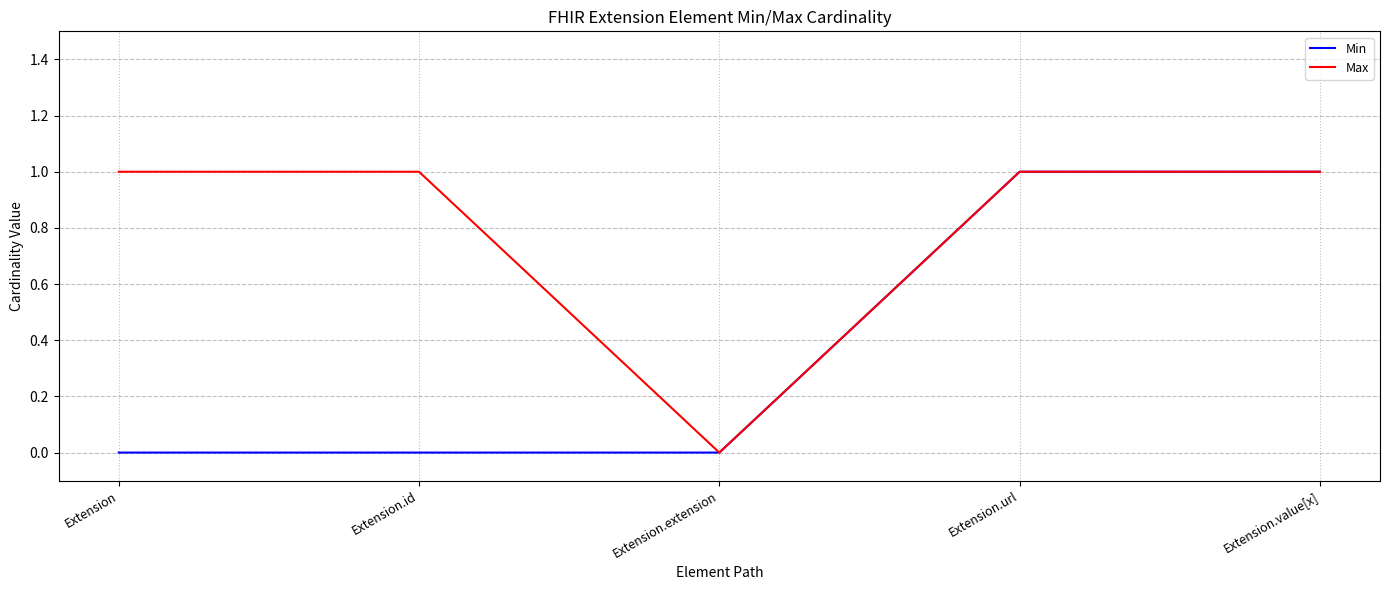

Is it true that Min equals 1 at Extension?

False